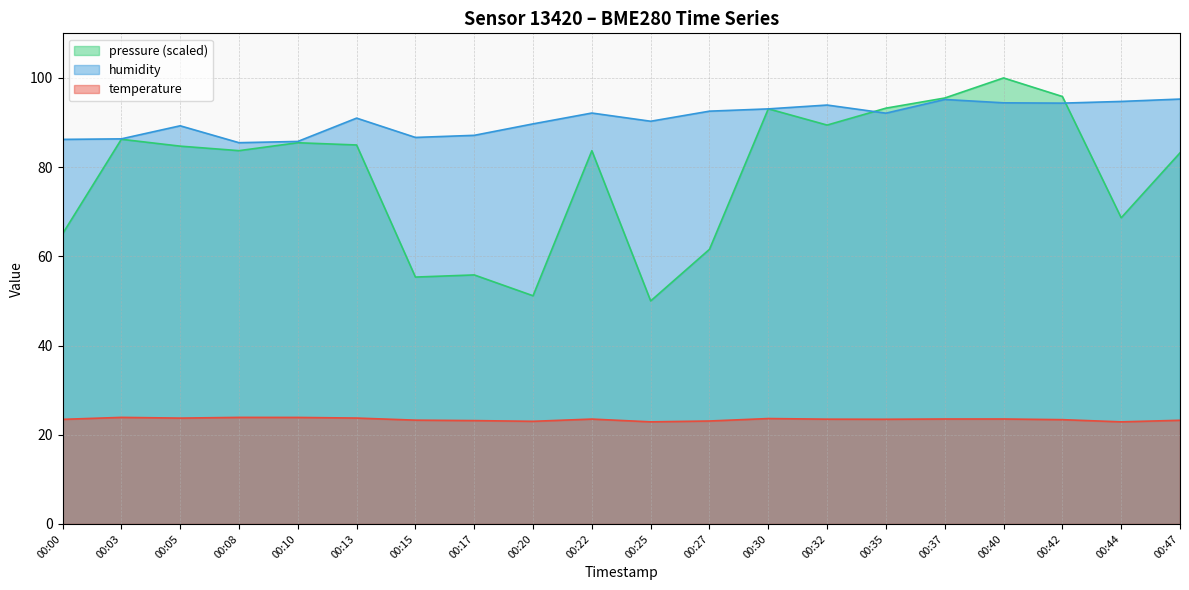

In humidity, how many points are higher than both neighbors (excluding endpoints)?

5